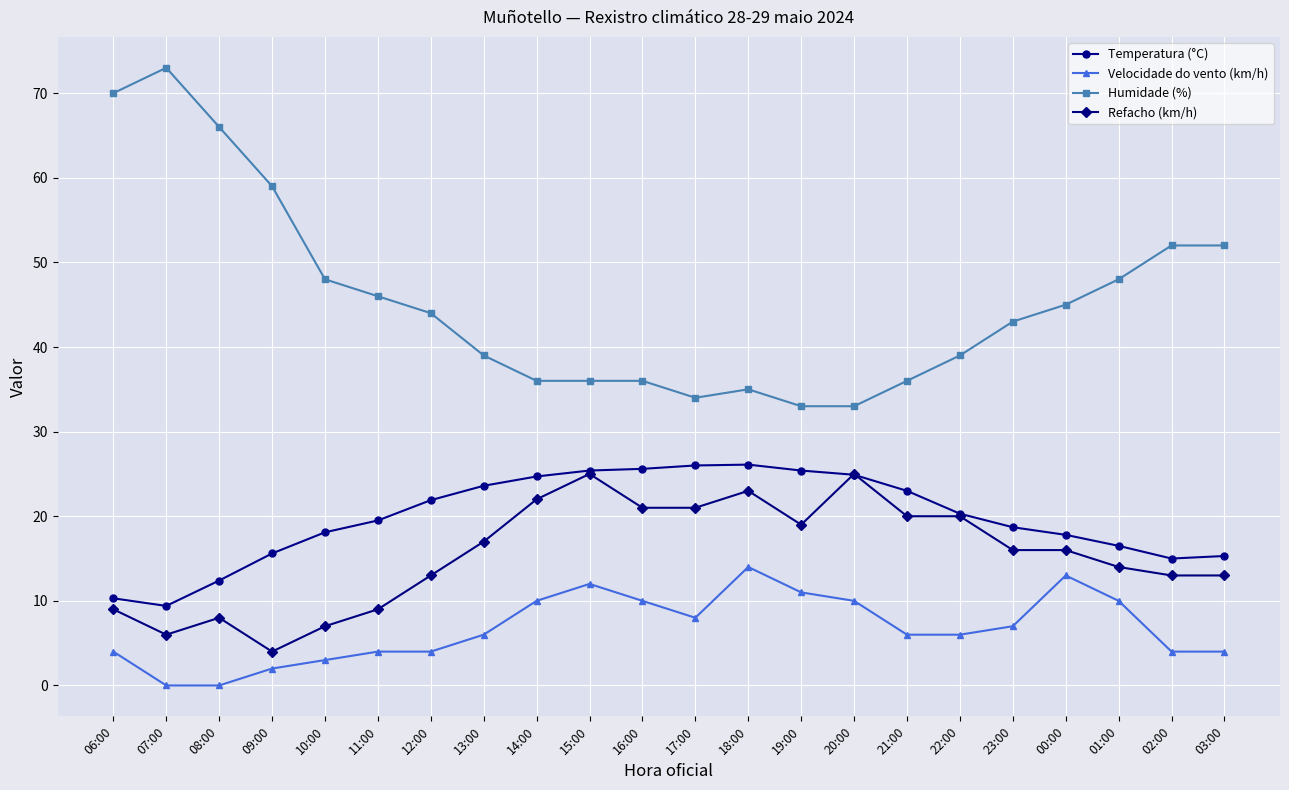

True or false: Refacho (km/h) has a value of 7.8 at 00:00.

False